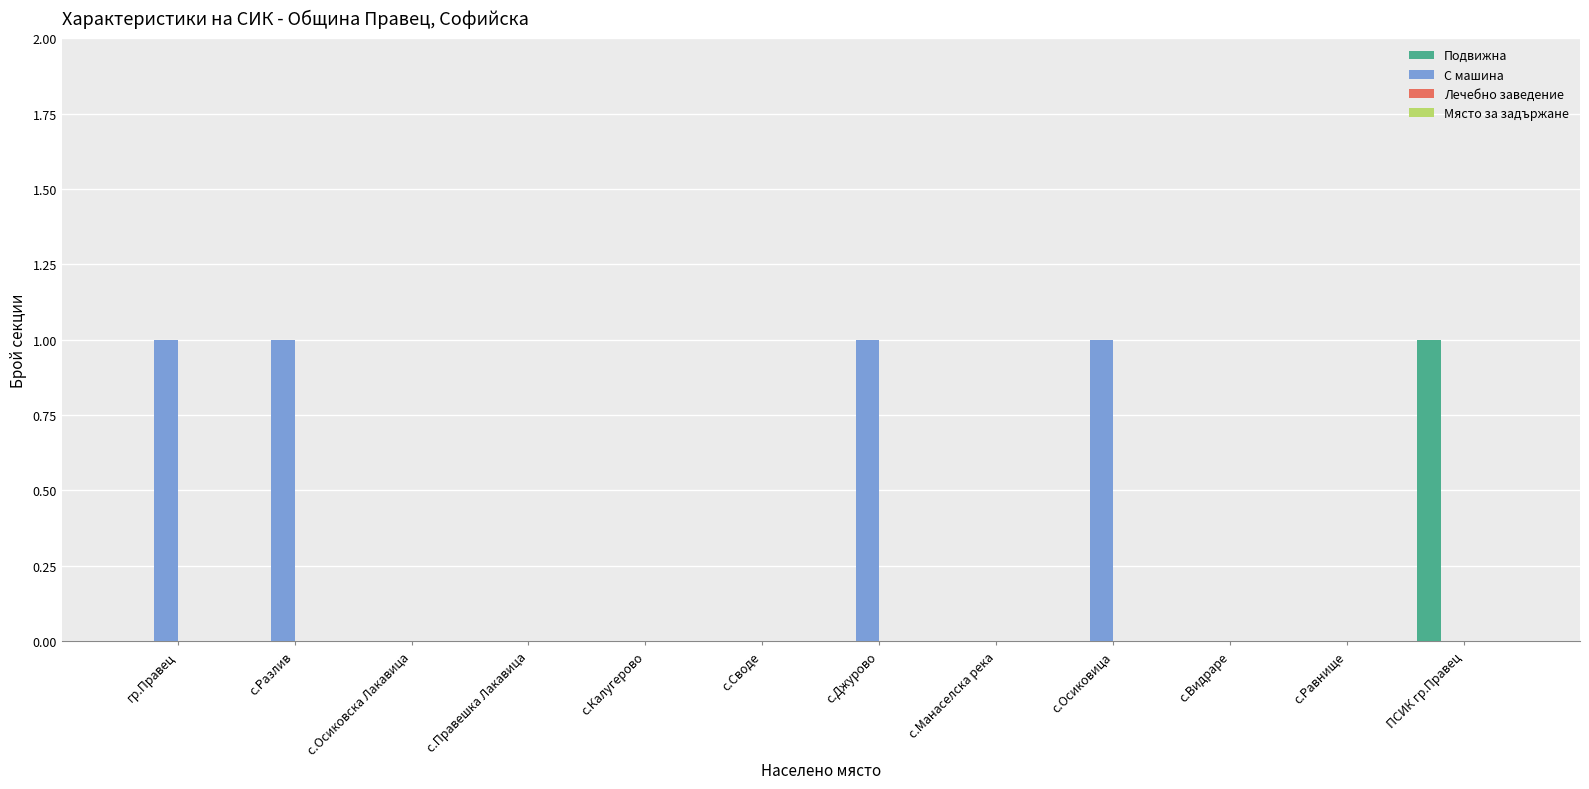

Is the value of Подвижна at с.Осиковица greater than the value of С машина at с.Джурово?

No